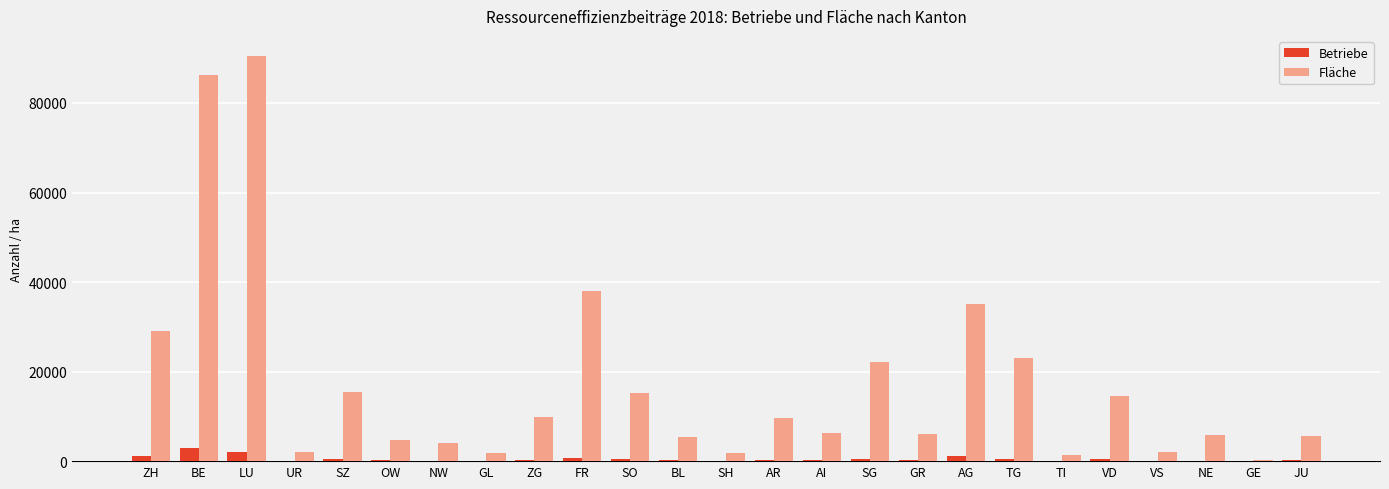

At which label is Fläche closest to 45322?

FR